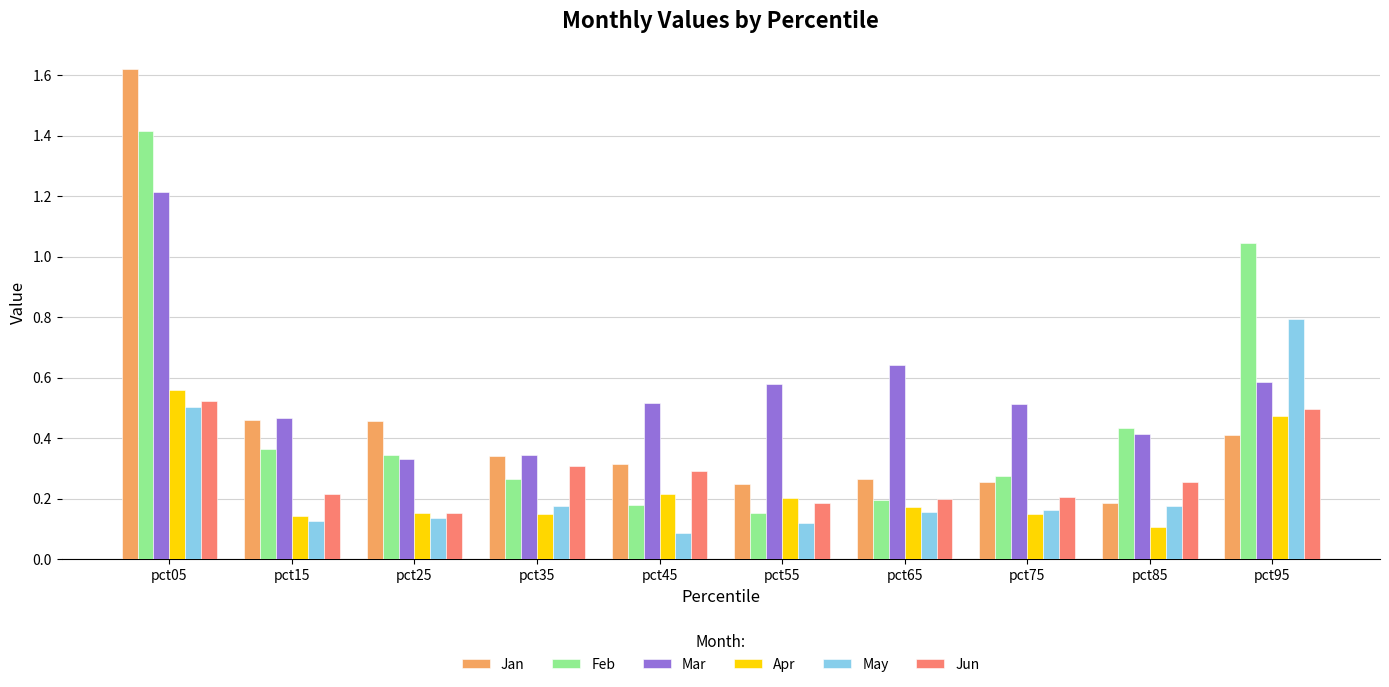

How many groups of bars are there?

10